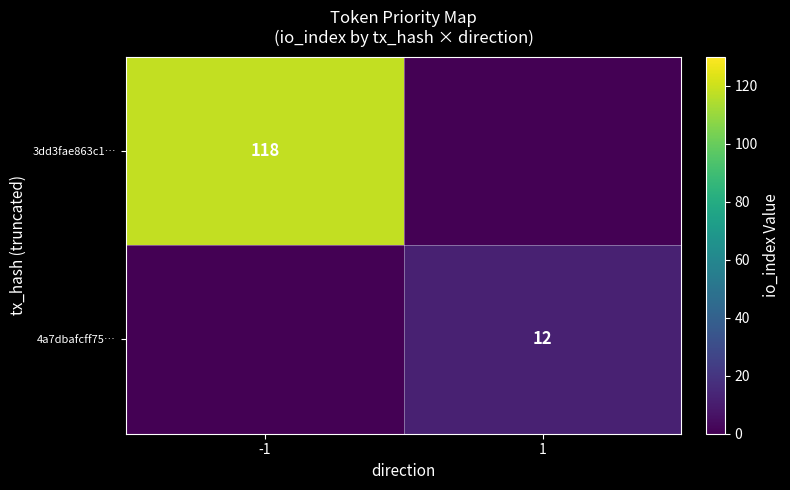

The 4a7dbafcff75… series shows 19 at 1. True or false?

False